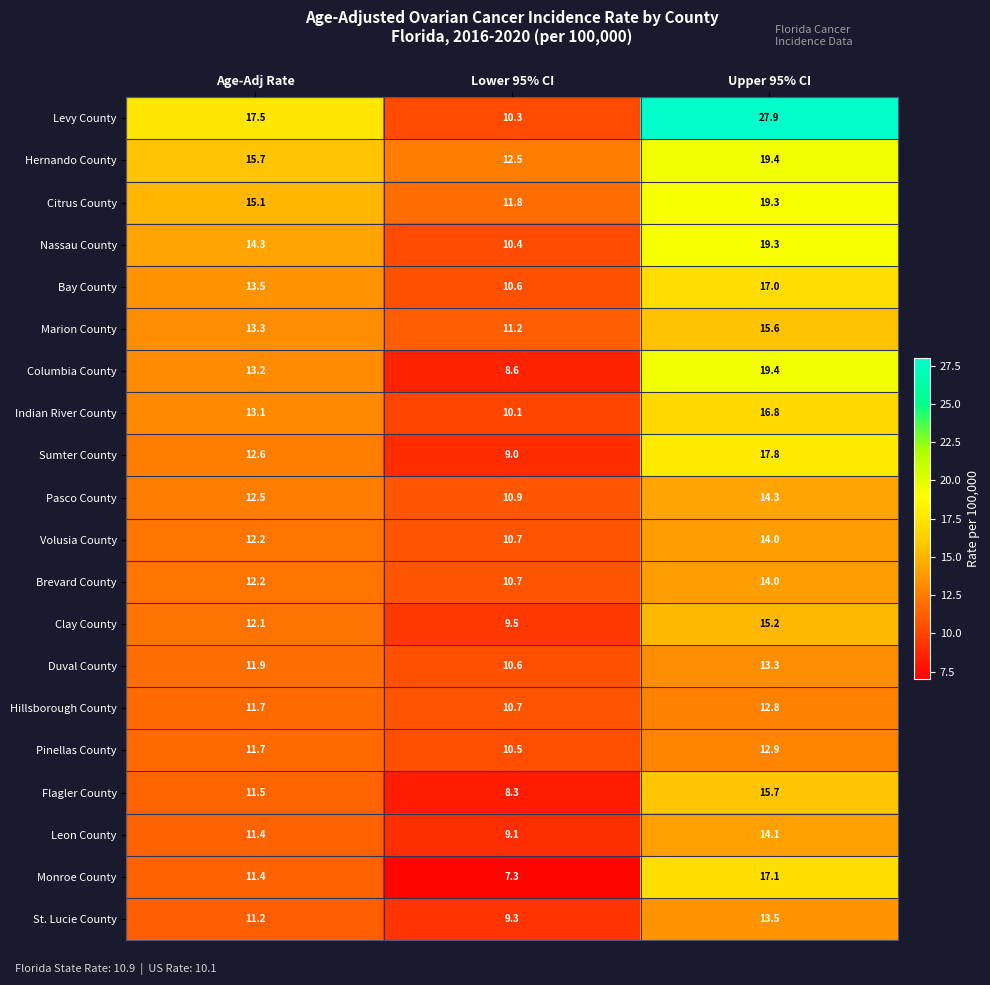

At which label does Levy County first exceed 17?

Age-Adj Rate